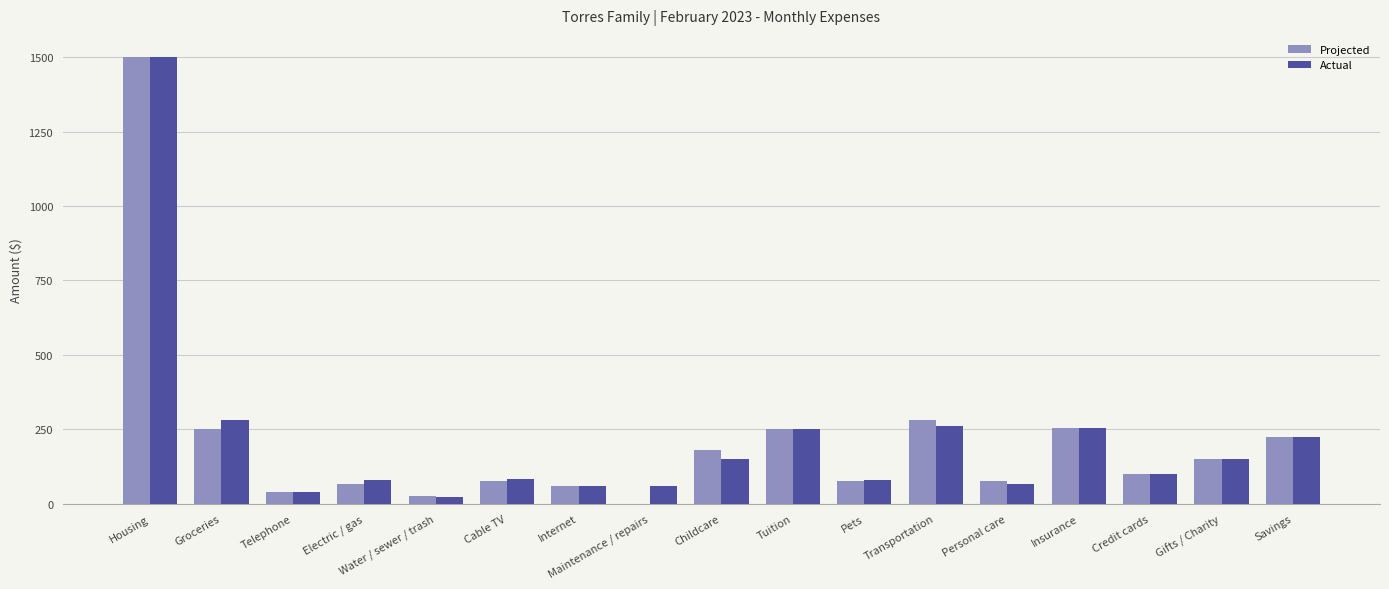

What are all the series names shown in the legend?

Projected, Actual